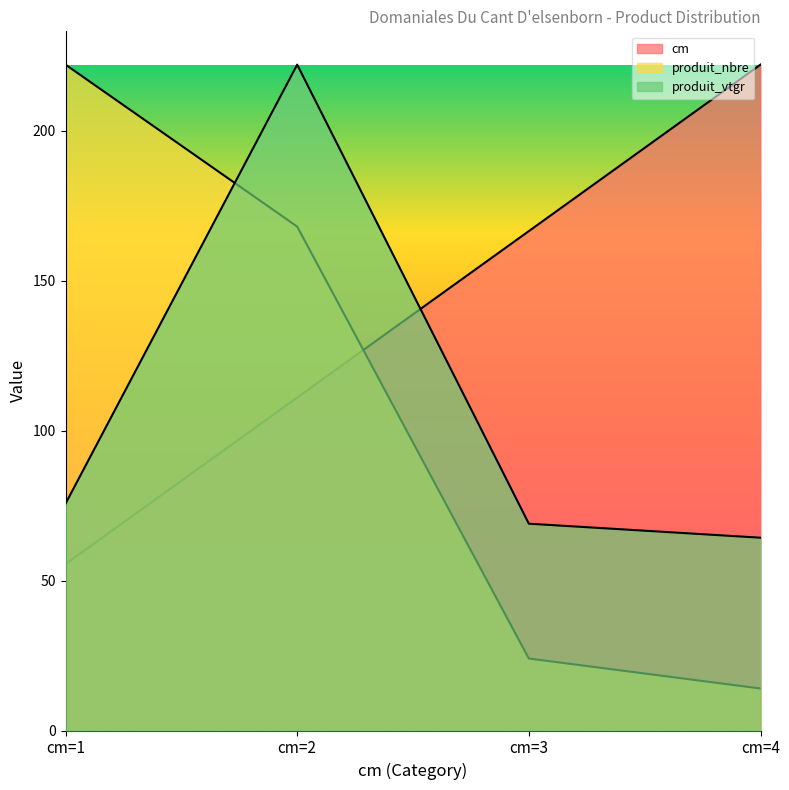

What is the value of the produit_vtgr point at the 1st from the left?

75.6